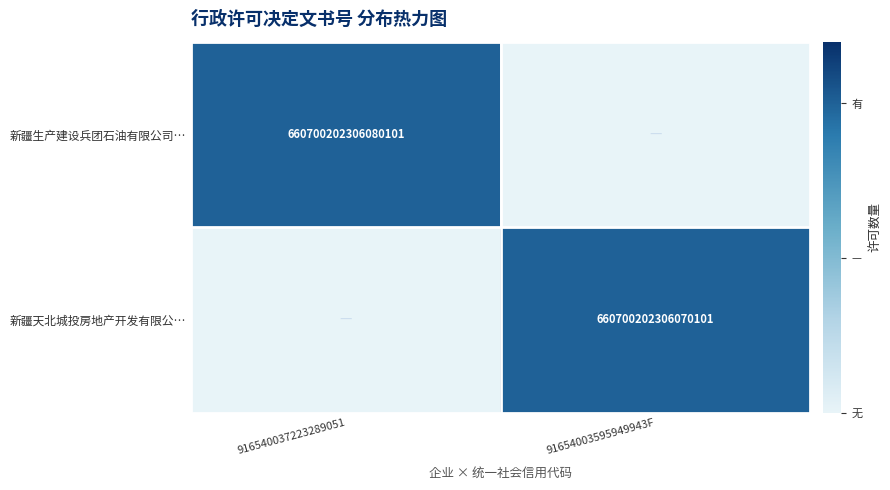

What is the difference between the highest and lowest values at 916540037223289051?

1